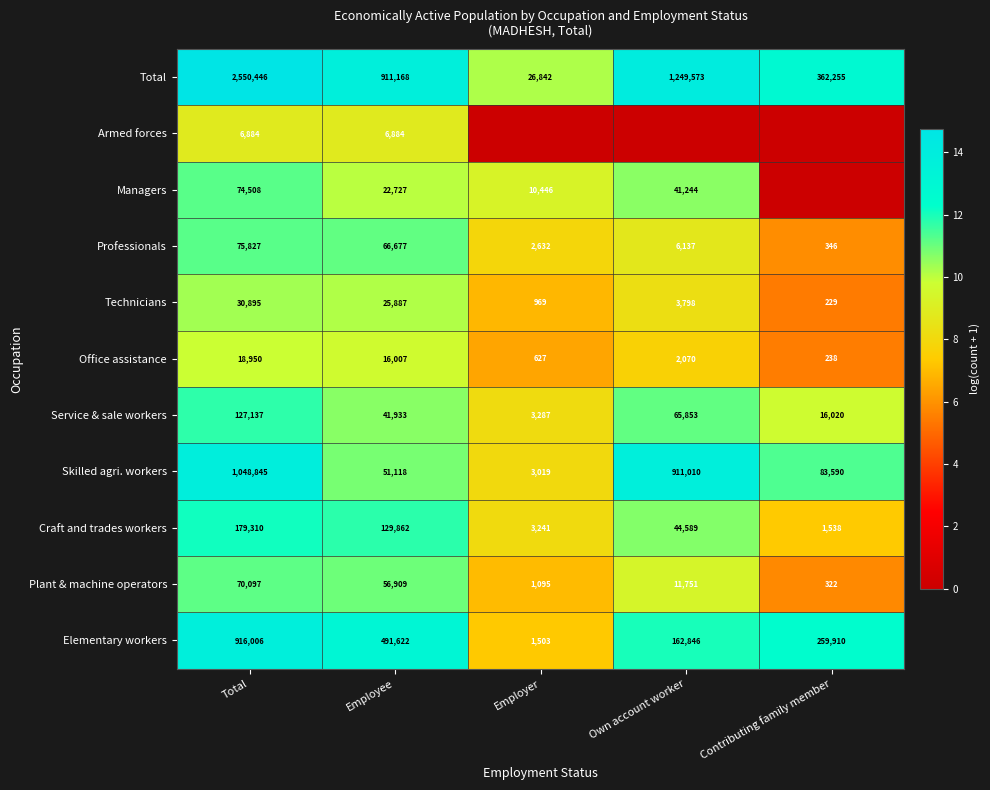

What is the greatest value displayed?

14.8